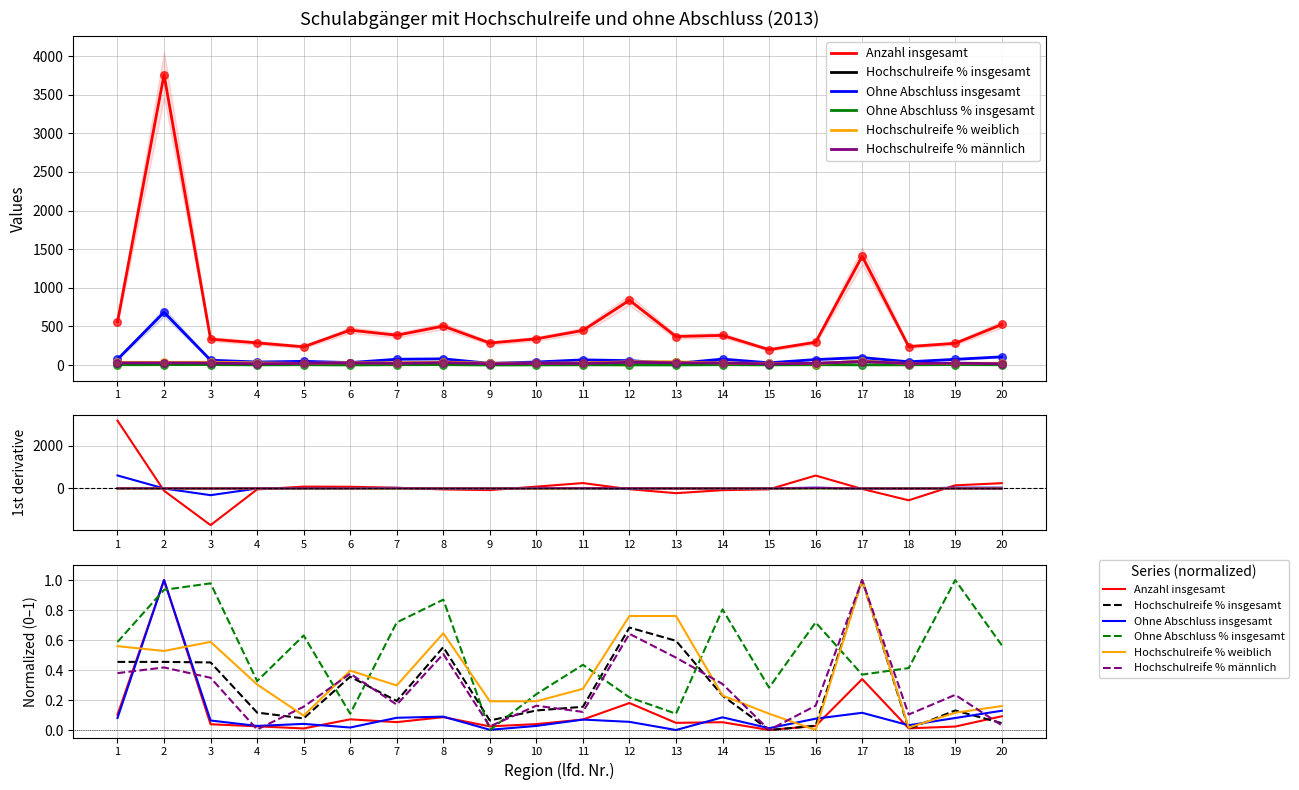

Which series reaches the maximum Y coordinate?

Anzahl insgesamt